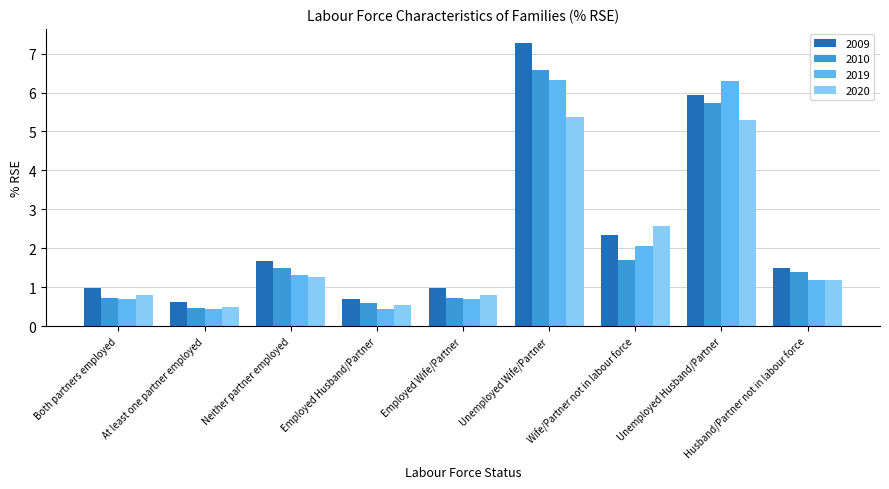

What is the sum of all 2020 values?

18.3